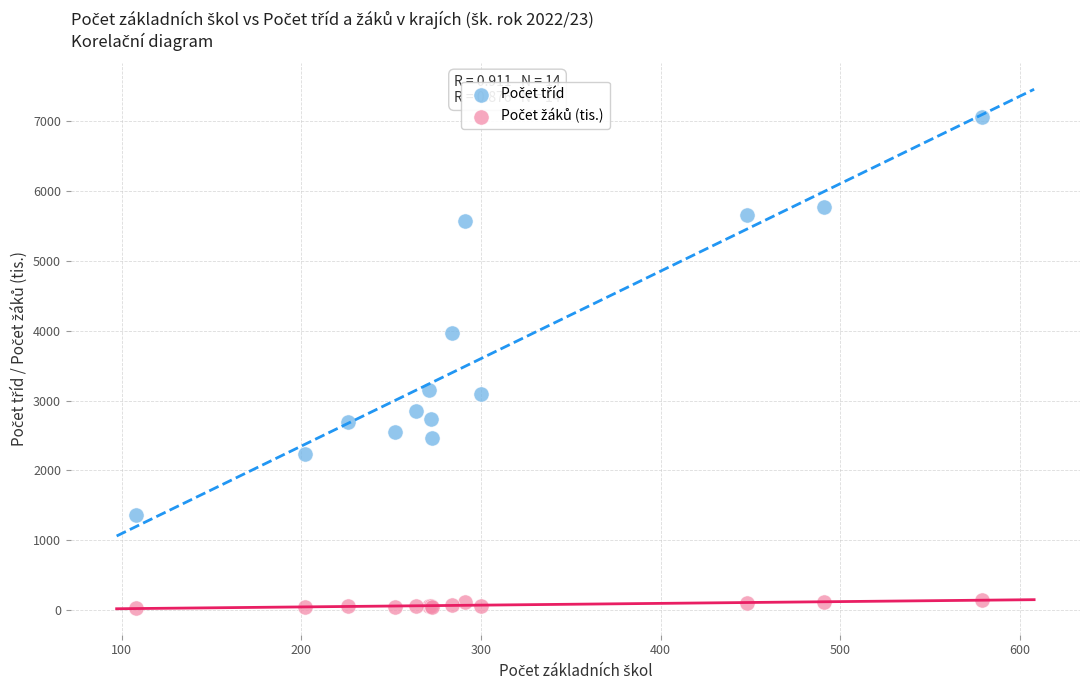

What is the X range (max minus min) for the scatter plot?

471.0